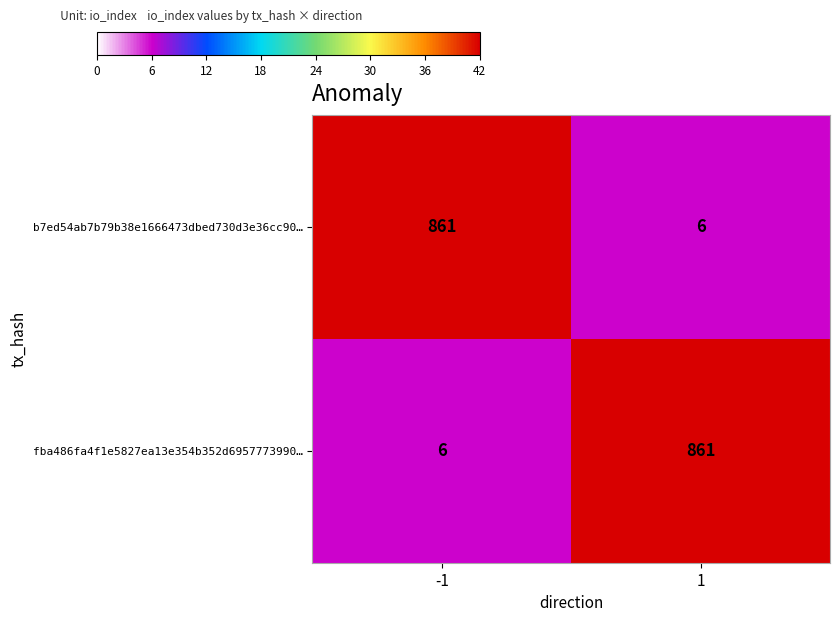

What is the difference between the highest and lowest values at 1?

855